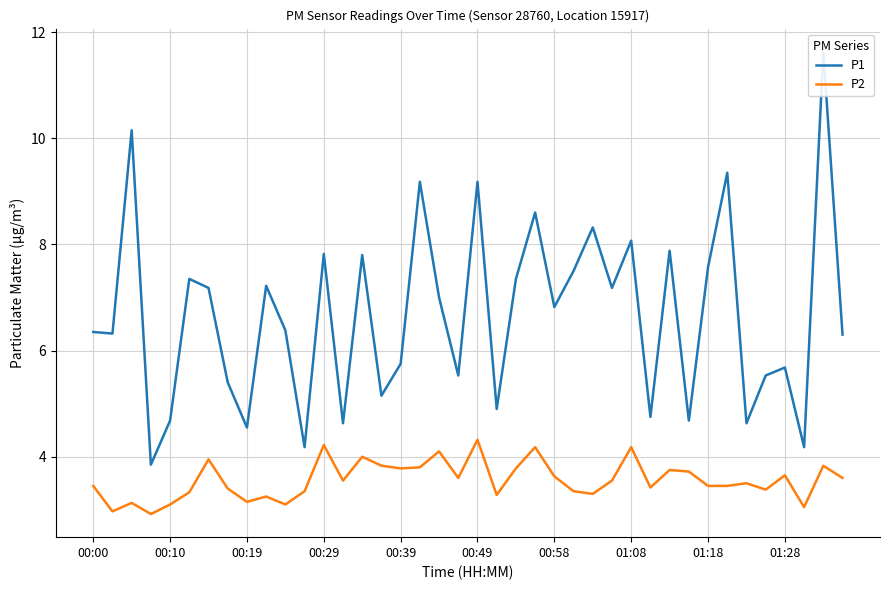

Which series has the largest range (max minus min)?

P1